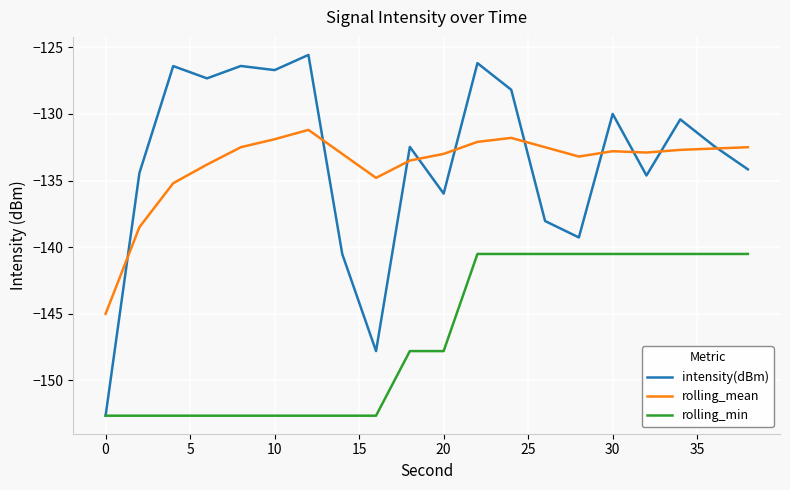

What is the greatest value displayed?

-125.6